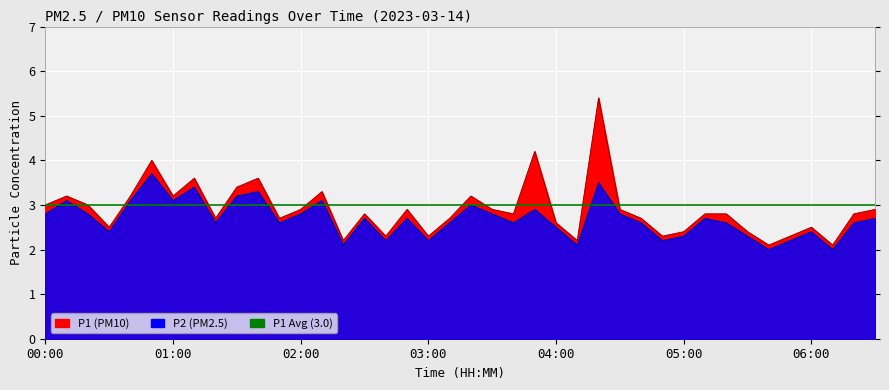

True or false: P2 has more than 0 points higher than both neighbors.

True